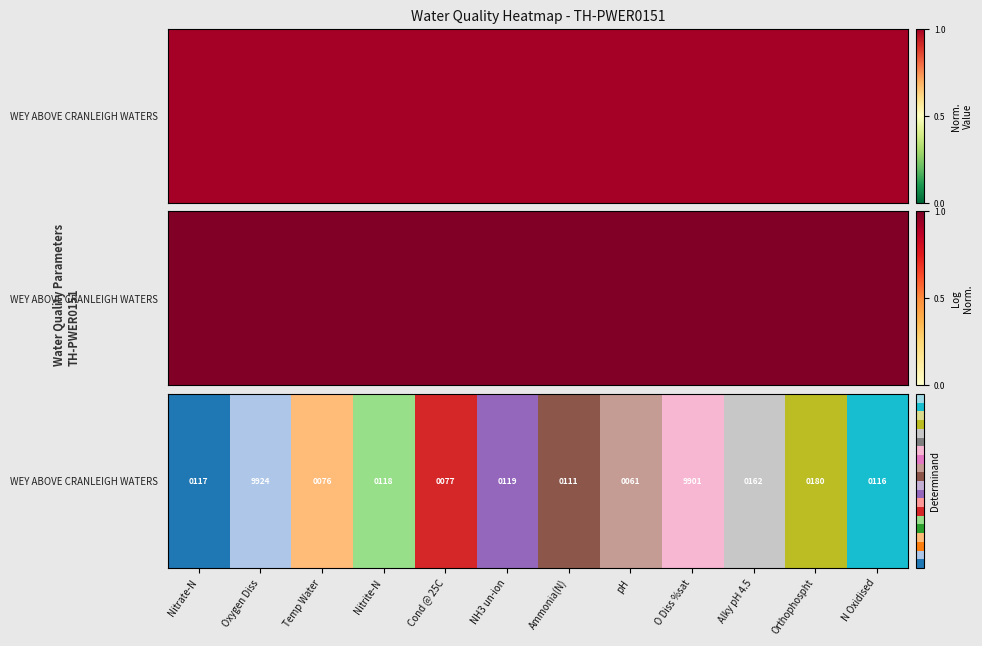

True or false: the data shows 0.3 at Cond @ 25C.

True